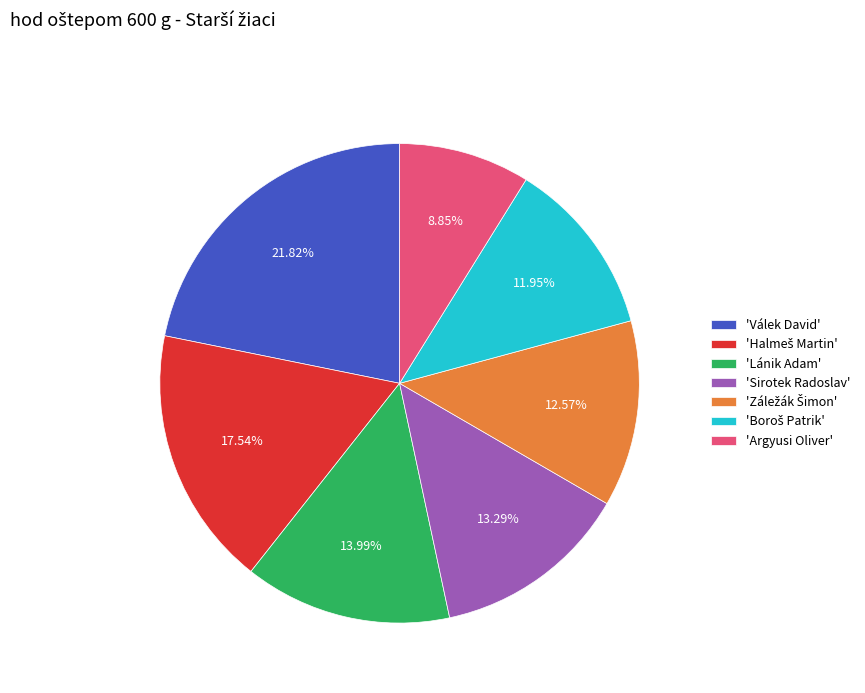

Approximately how many times larger is the value at 'Argyusi Oliver' compared to 'Sirotek Radoslav'?

0.7